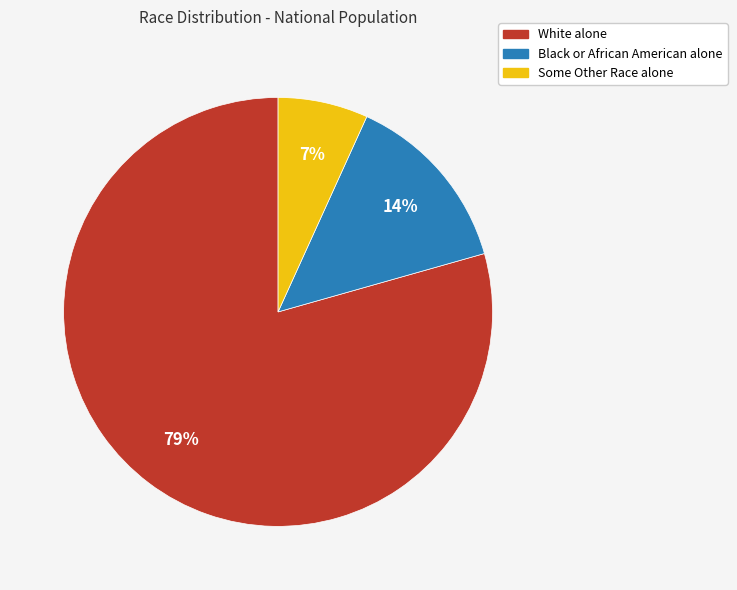

How many slices are in this pie chart?

3